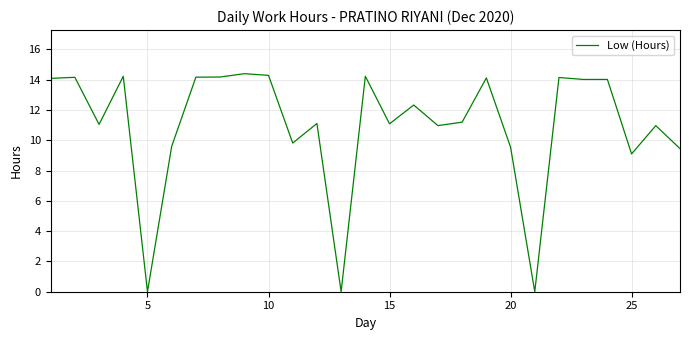

What is the greatest value displayed?

14.4